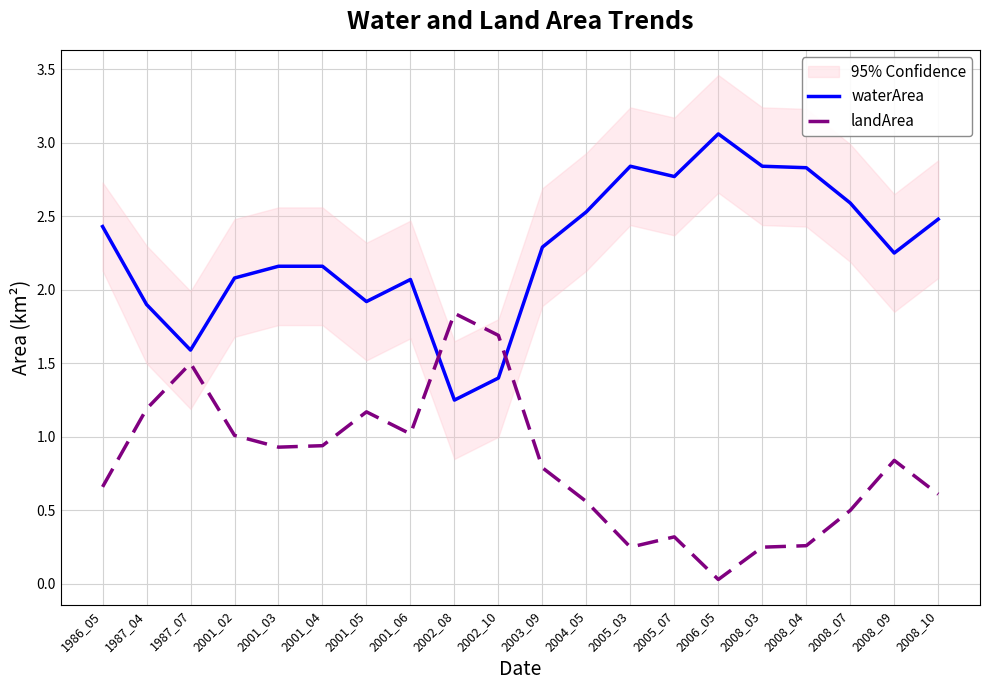

At which label does landArea reach its minimum?

2006_05